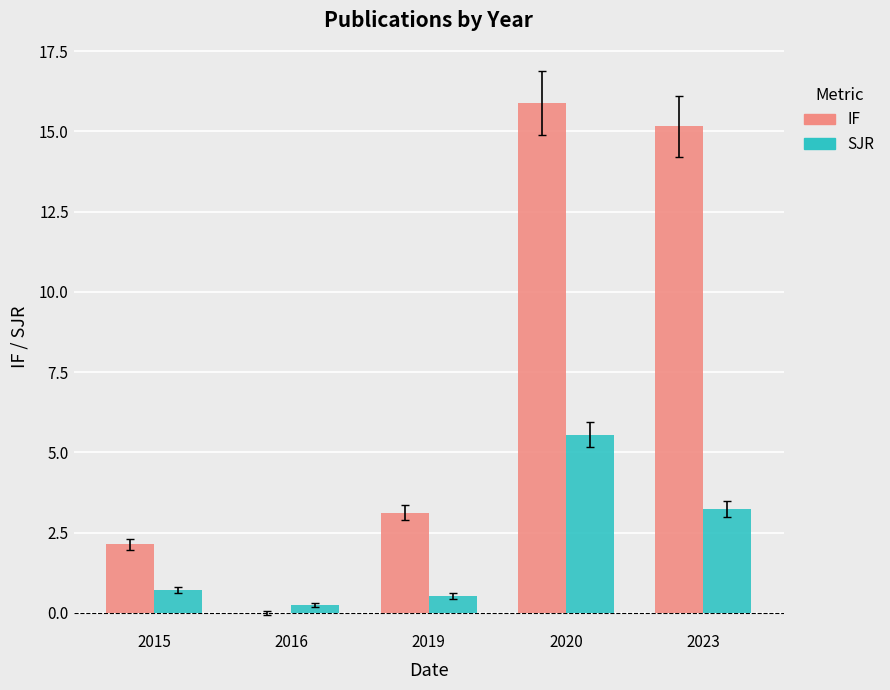

How many groups of bars are there?

5